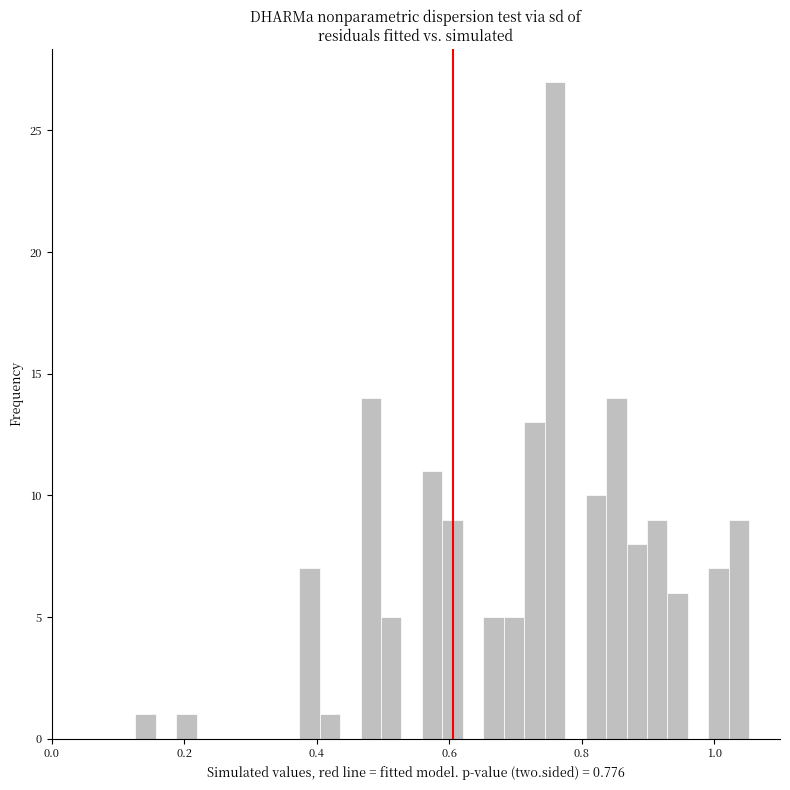

Read against the x-axis, roughly where is the centre of the tallest bar?

0.76